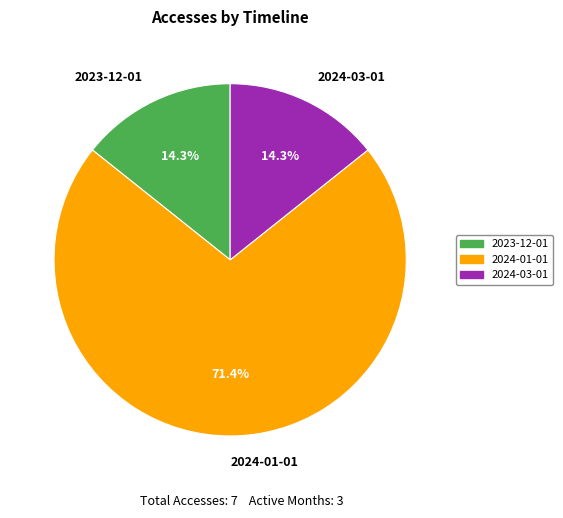

What percentage is NOT represented by 2024-01-01?

28.6%